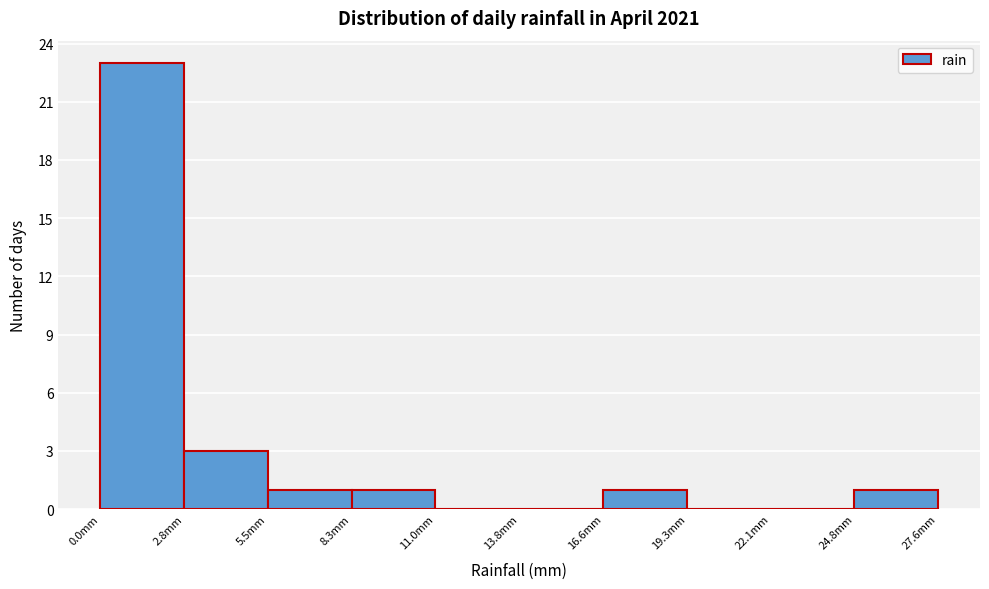

Which range on the x-axis has the tallest bar?

0.0 to 3.0